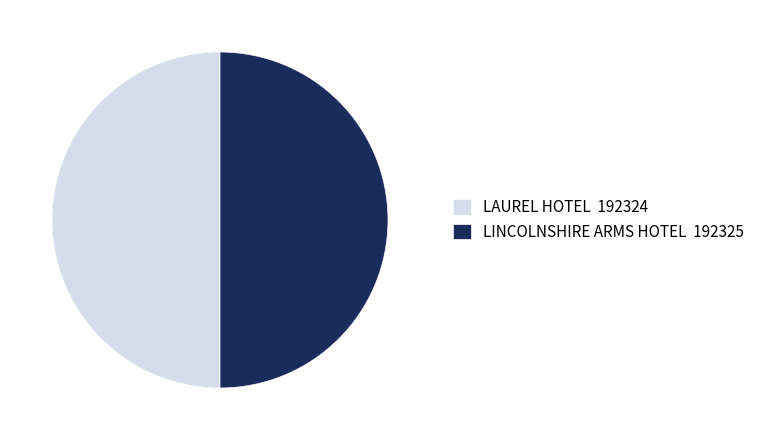

True or false: LINCOLNSHIRE ARMS HOTEL 192325 accounts for 35% of the total.

False